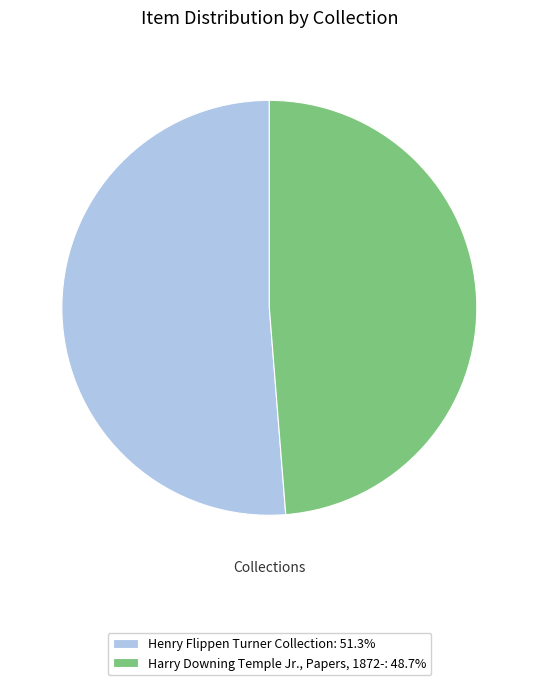

Which slice represents more than half of the pie?

Henry Flippen Turner Collection